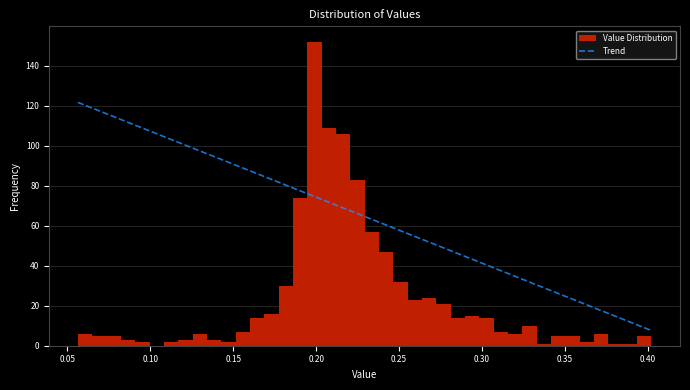

Read against the x-axis, roughly where is the centre of the tallest bar?

0.200